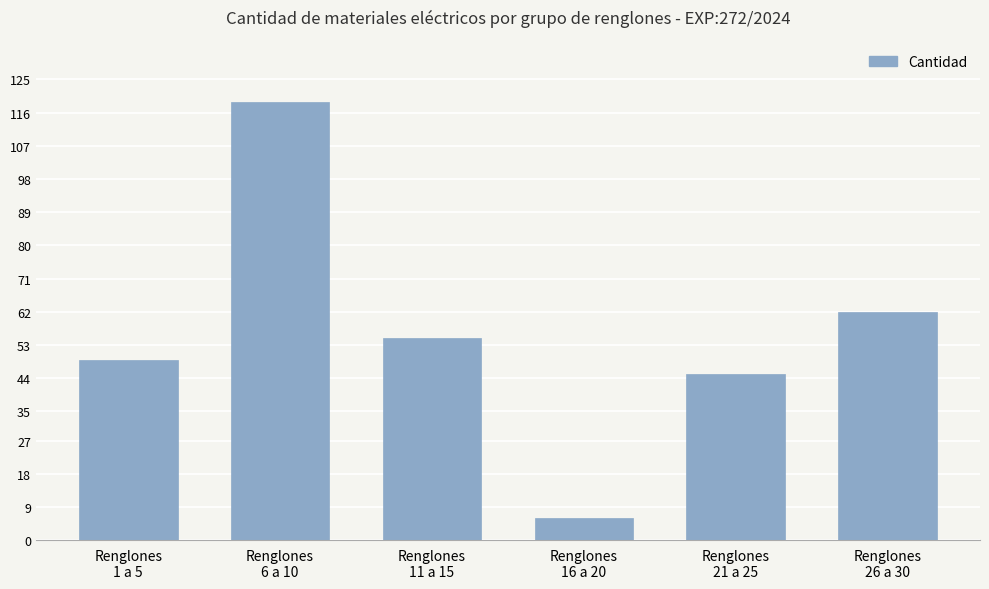

True or false: the data shows 27 at Renglones
26 a 30.

False